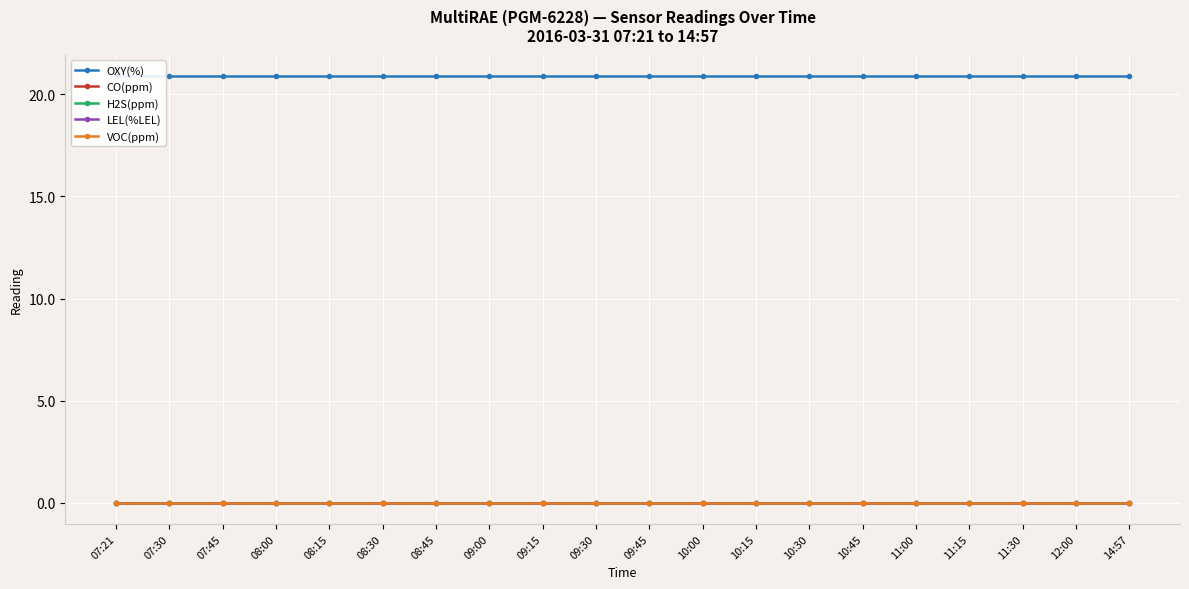

True or false: VOC(ppm) and CO(ppm) cross at least once.

False